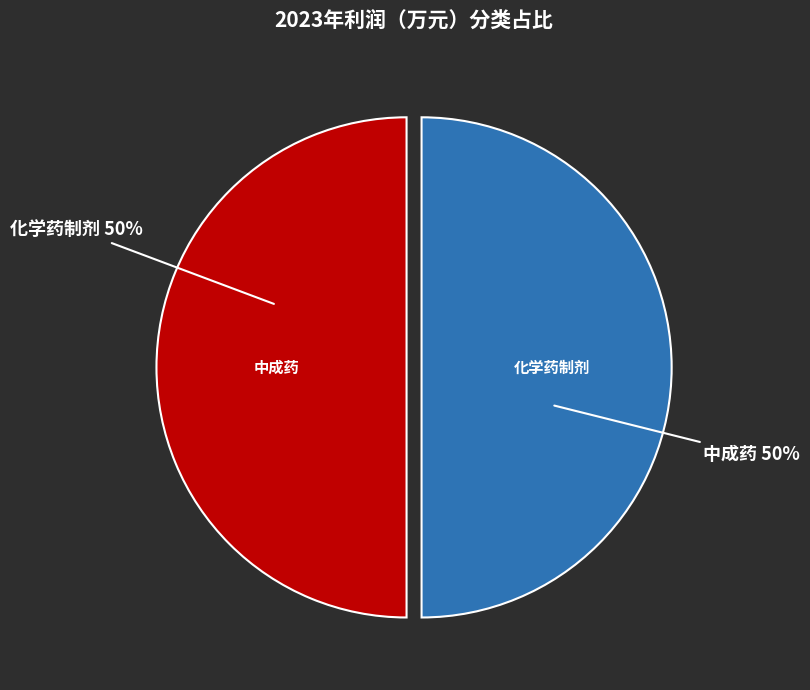

Combined, do 化学药制剂 and 中成药 account for over 50%?

Yes